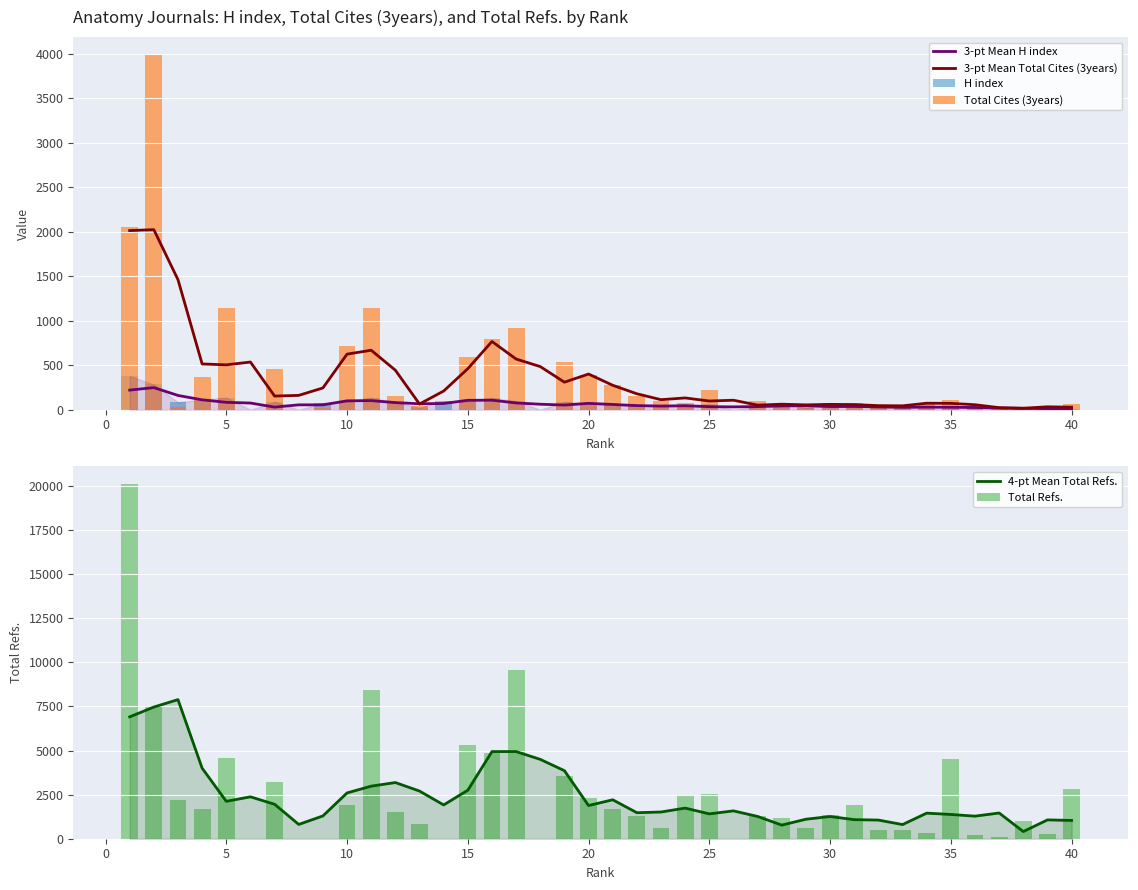

The value of 3-pt Mean H index at 20 is 107.9. True or false?

False